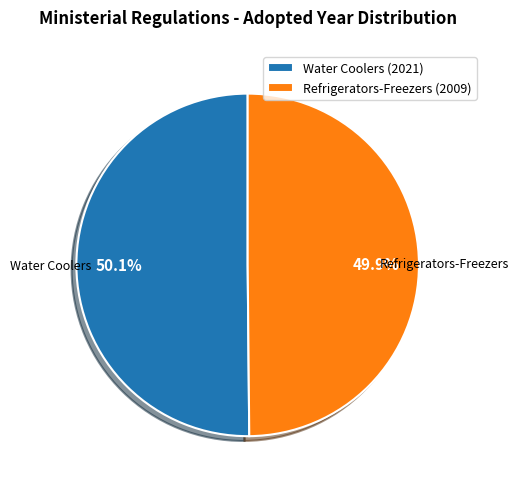

How many segments does this pie chart have?

2